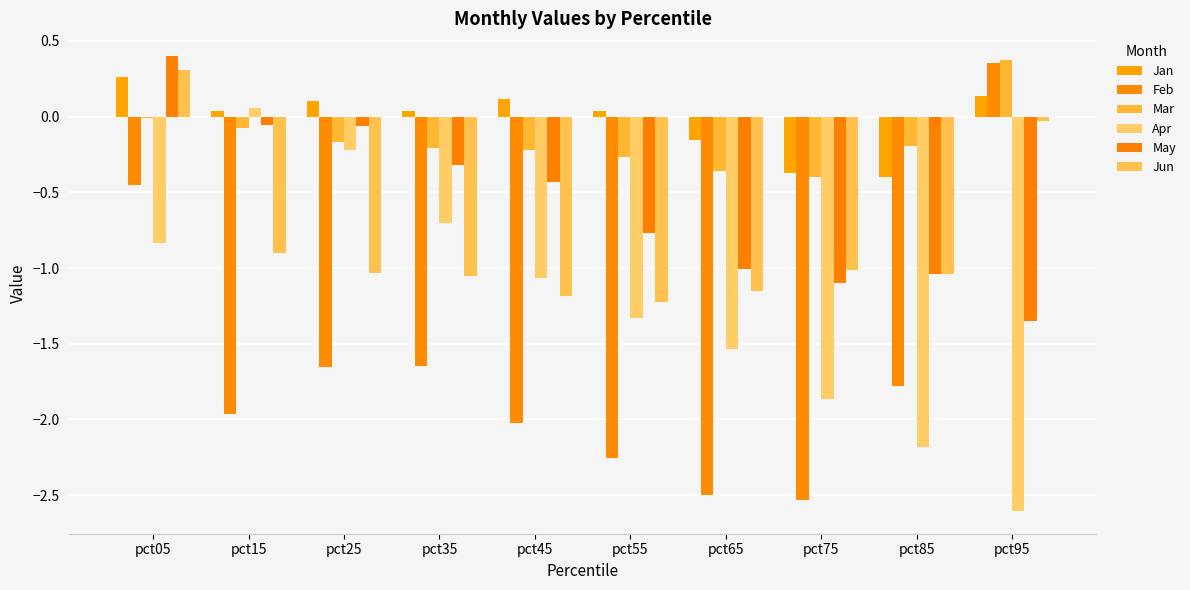

How many series are shown in this chart?

6